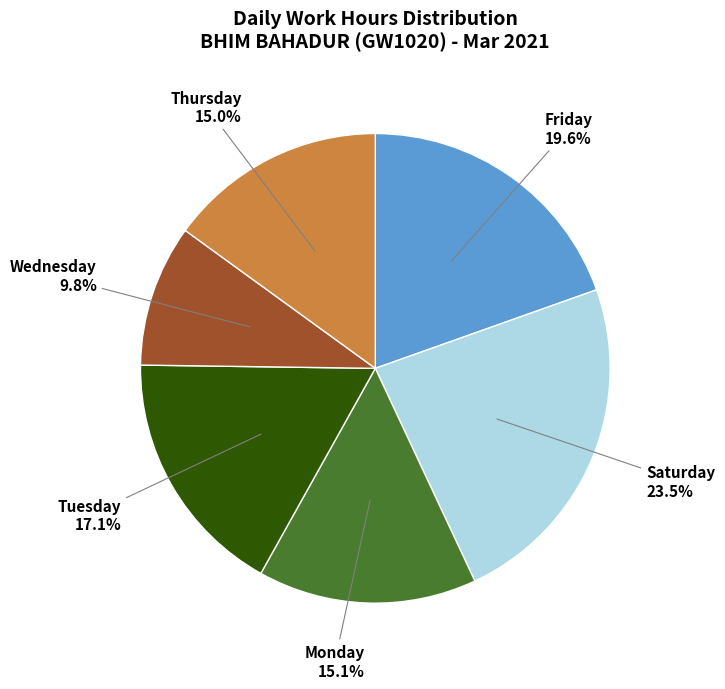

Does any single category account for the majority?

No